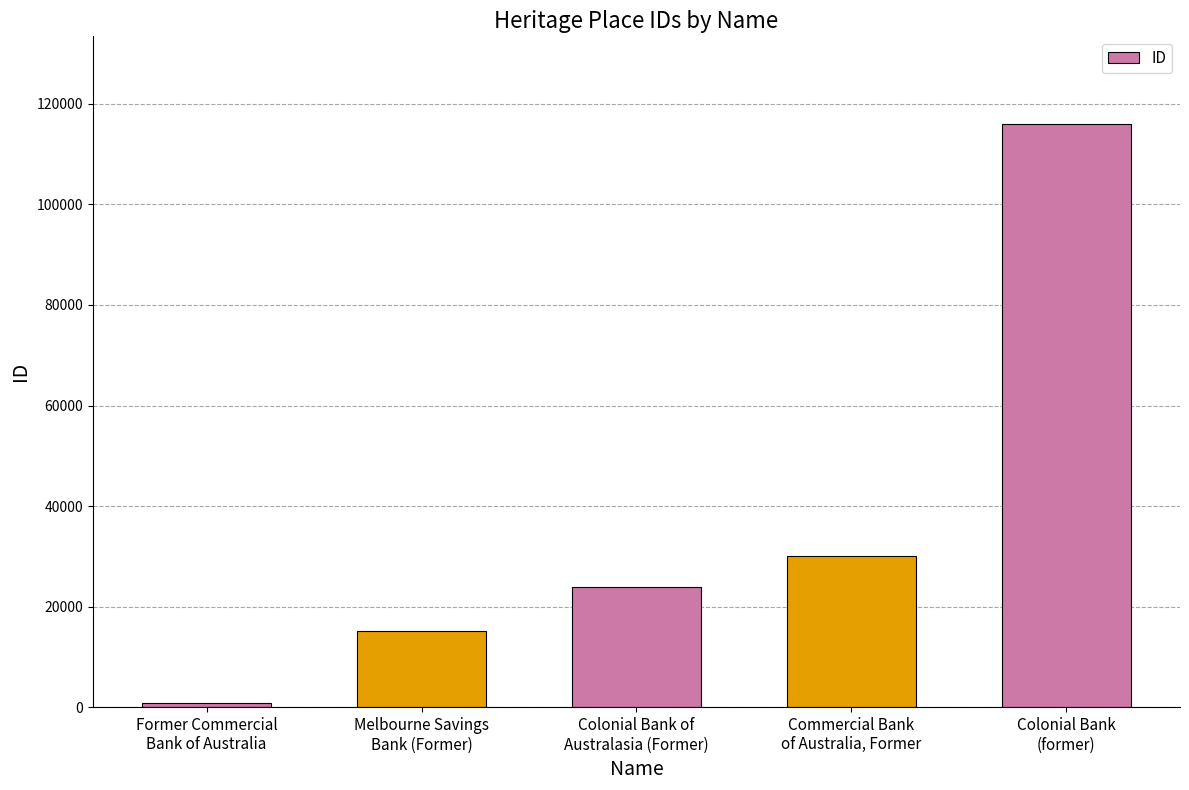

Rank the categories by value from lowest to highest.

Former Commercial
Bank of Australia, Melbourne Savings
Bank (Former), Colonial Bank of
Australasia (Former), Commercial Bank
of Australia, Former, Colonial Bank
(former)